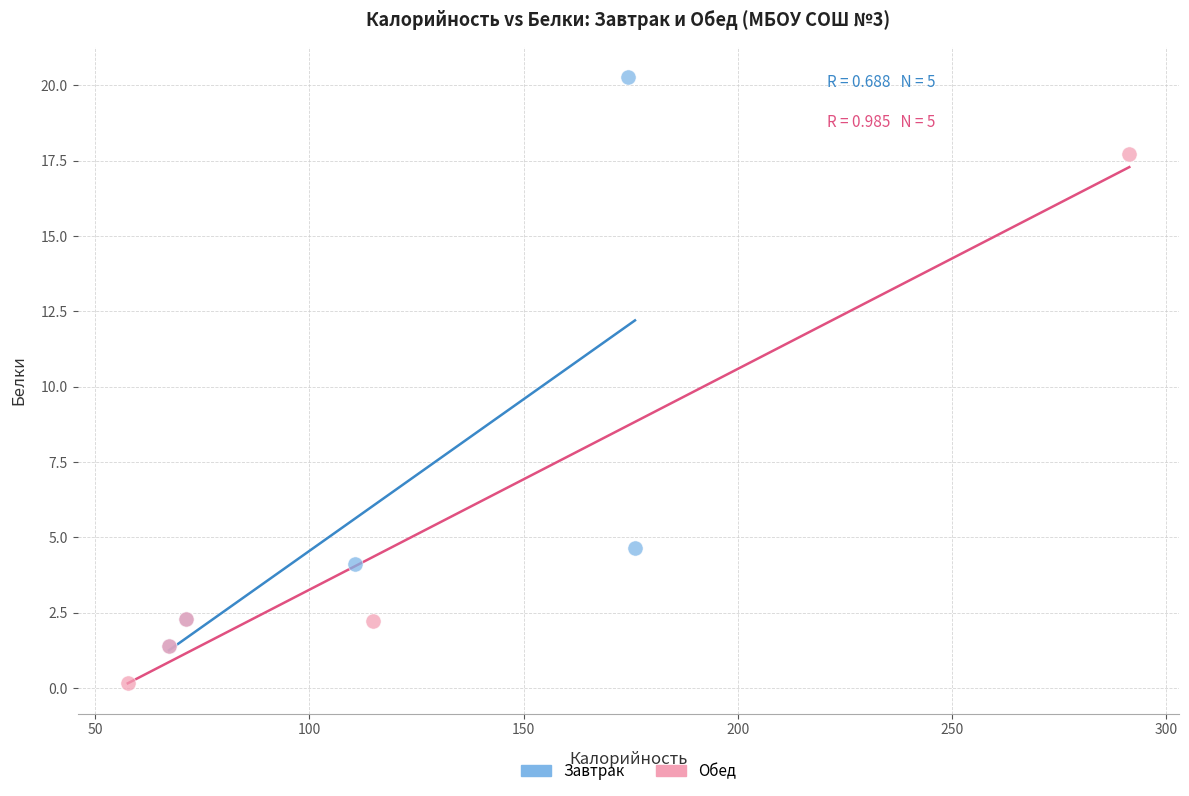

Which series reaches the maximum Y coordinate?

Завтрак